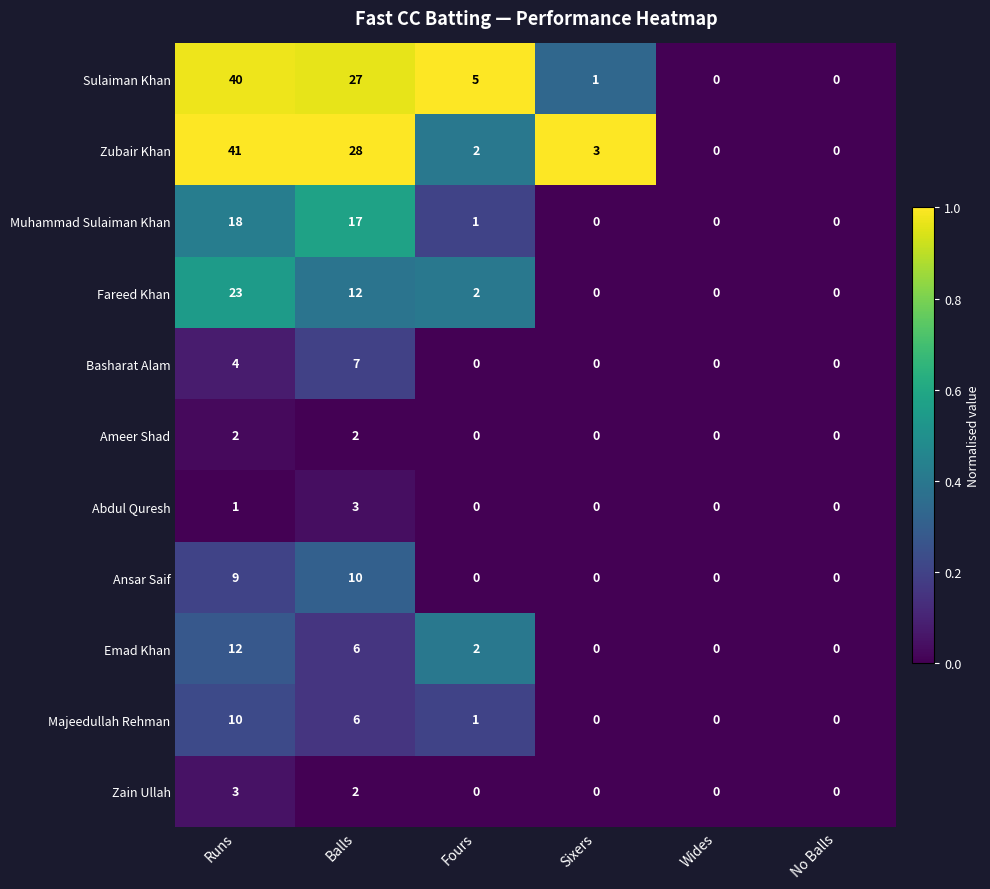

Where is Emad Khan nearest to the value 6?

Balls